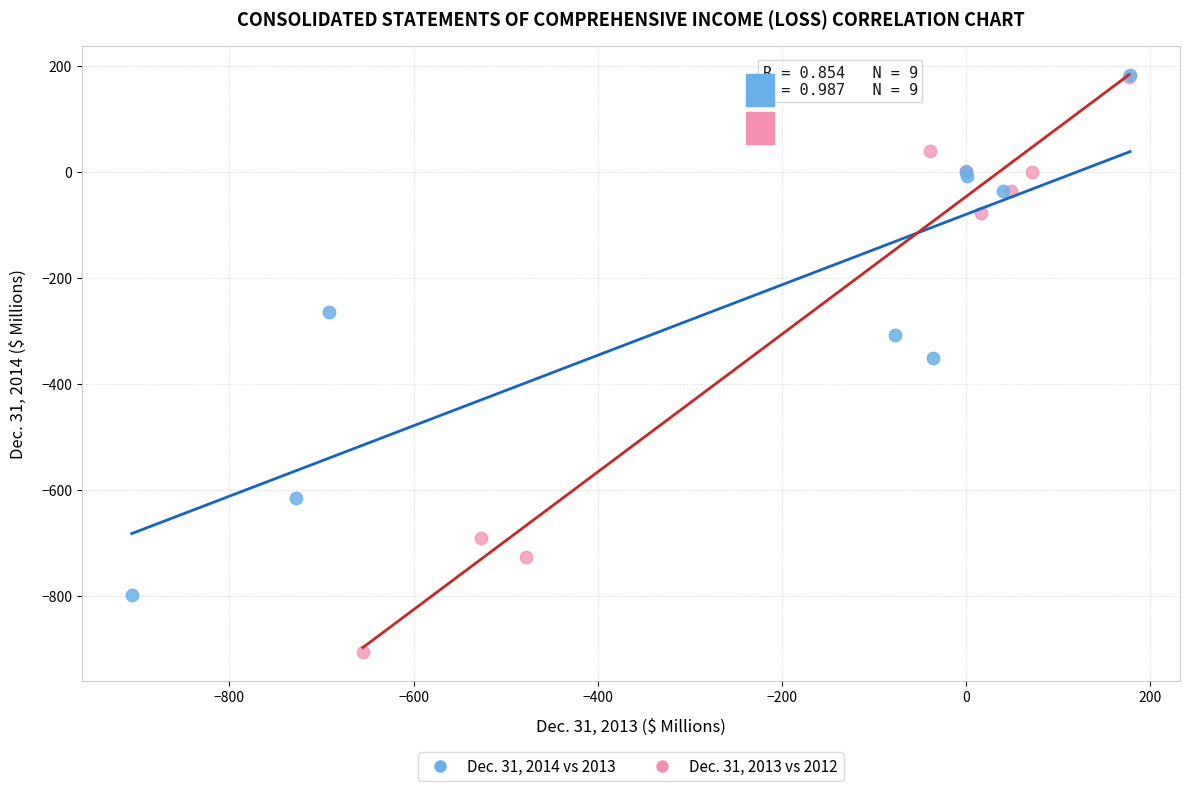

Which series reaches the minimum Y coordinate?

Dec. 31, 2013 vs 2012